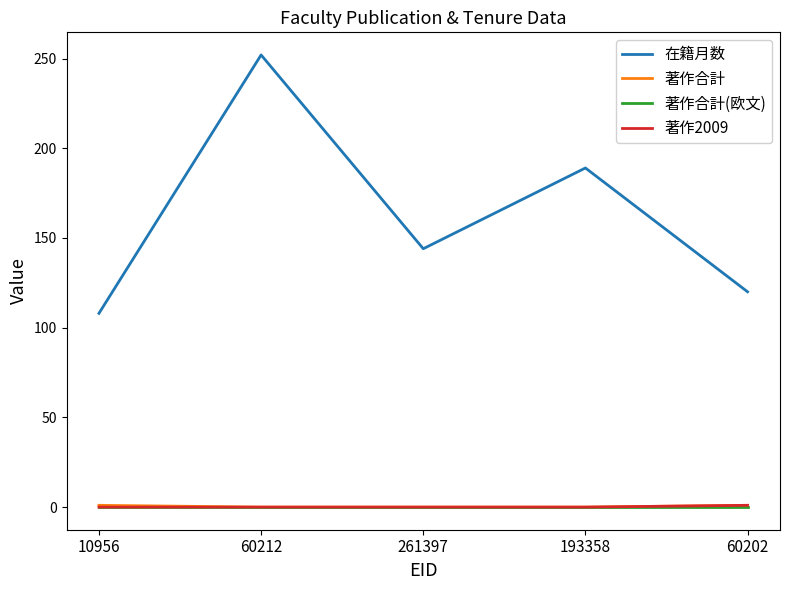

Which series has the largest total across all categories?

在籍月数